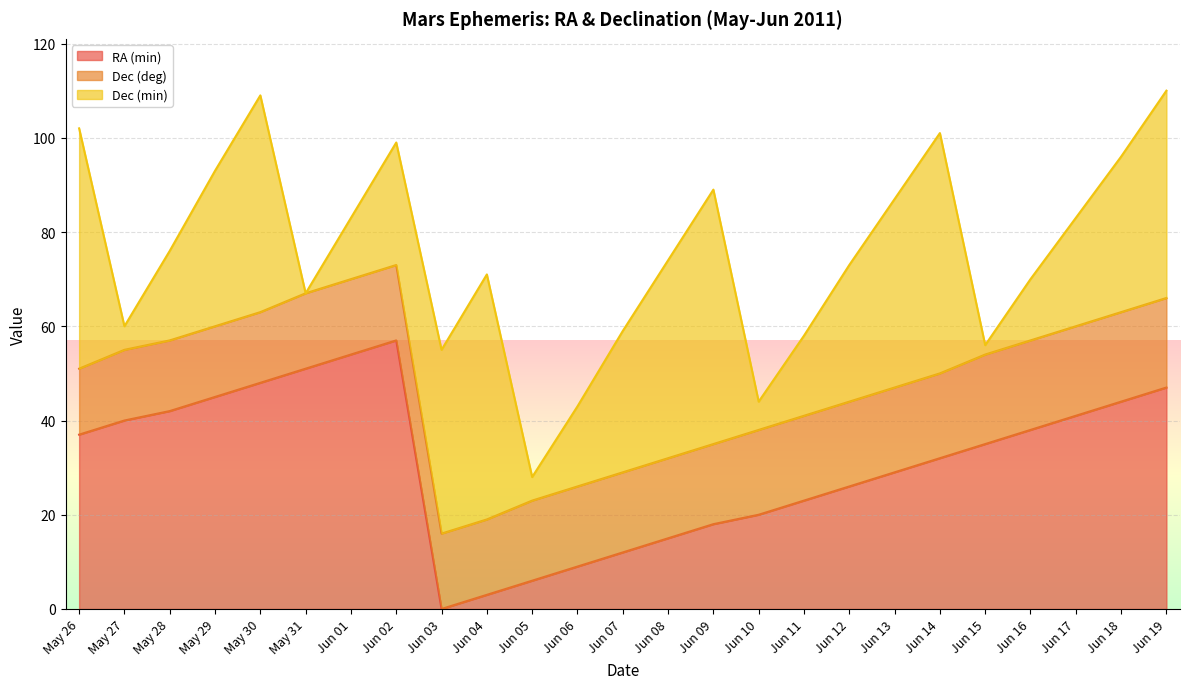

The value of RA (min) at Jun 09 is 18. True or false?

True